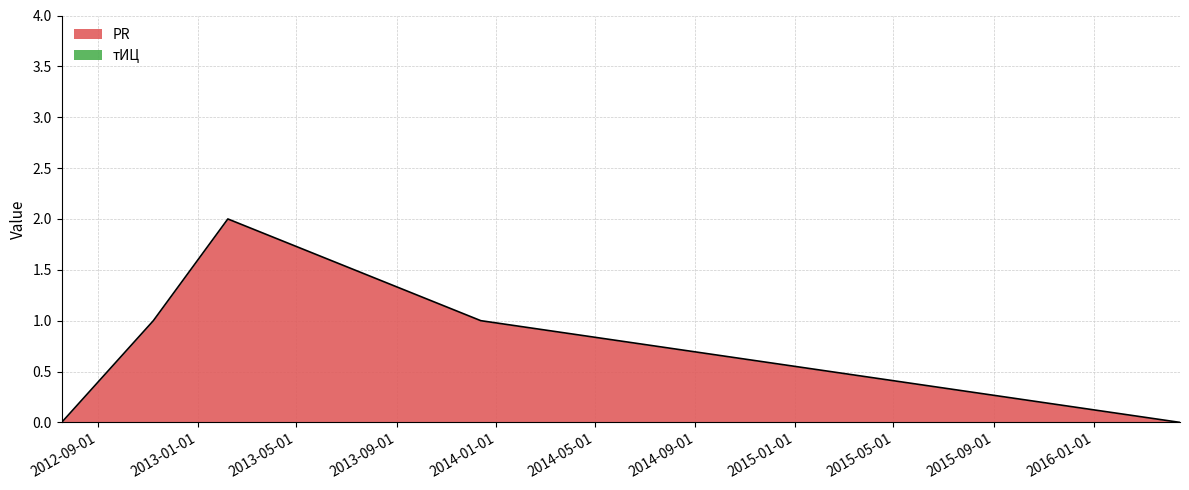

What is the difference between the maximum and minimum values?

2